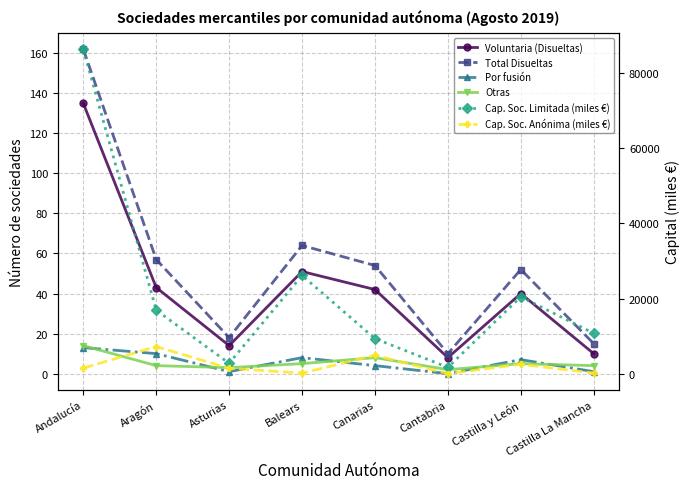

At which category is the sum across all series the highest?

Andalucía